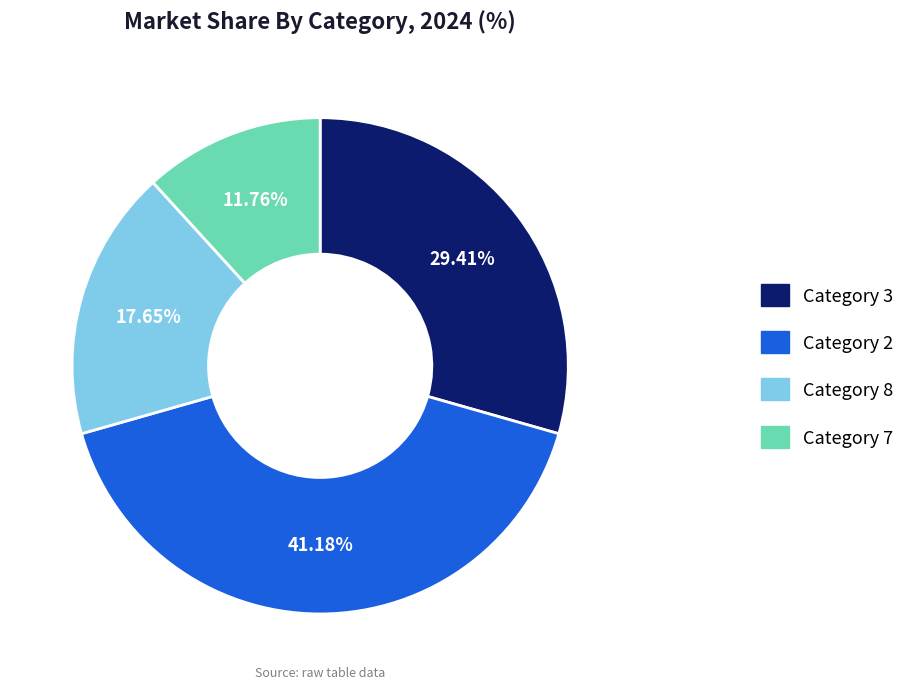

Is the sum of Category 2 and Category 3 greater than half?

Yes